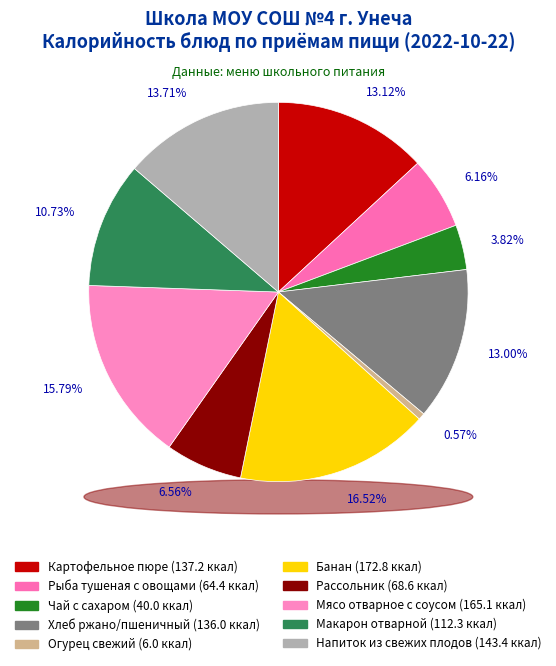

To the nearest percent, what percentage of the pie is Макарон отварной?

11%